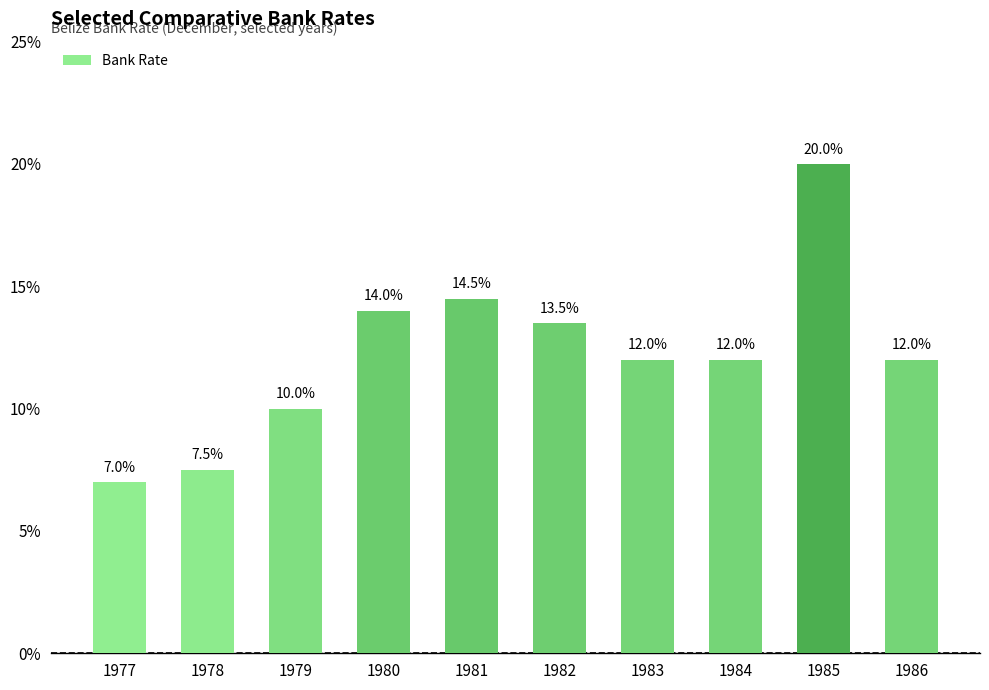

True or false: the data shows 20.0 at 1985.

True